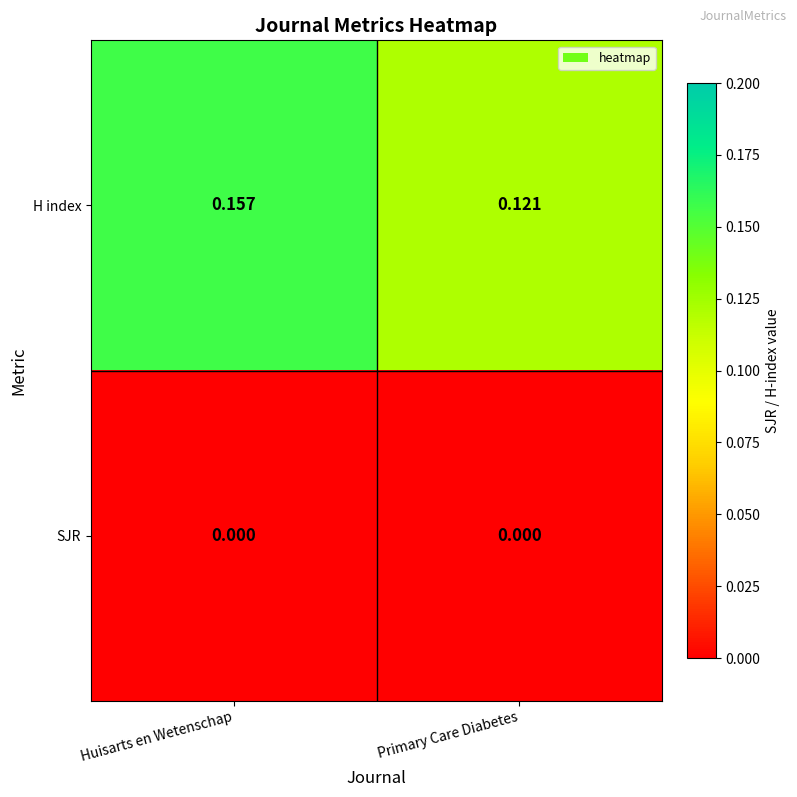

Is the value of SJR at Primary Care Diabetes greater than the value of H index at Primary Care Diabetes?

No